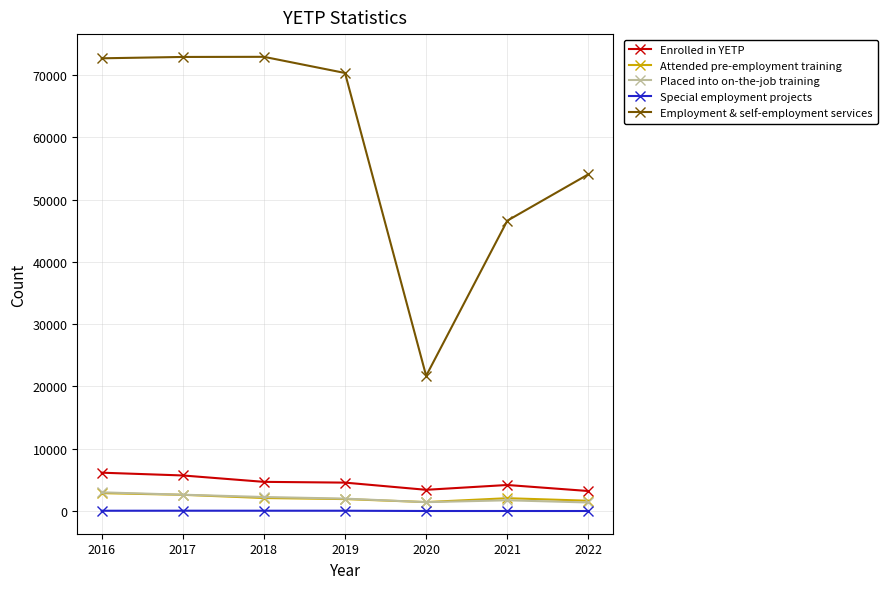

How many lines are shown in the chart?

5